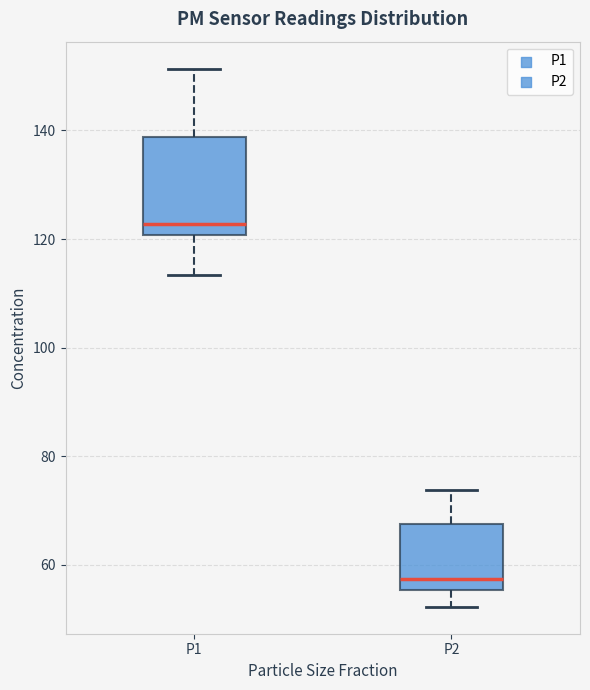

Which box has the highest median line?

P1